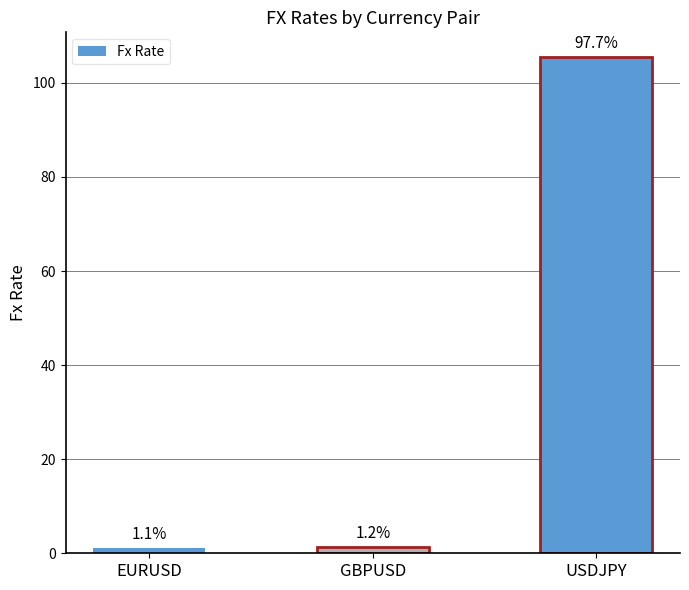

What is the difference between the maximum and minimum values?

104.3